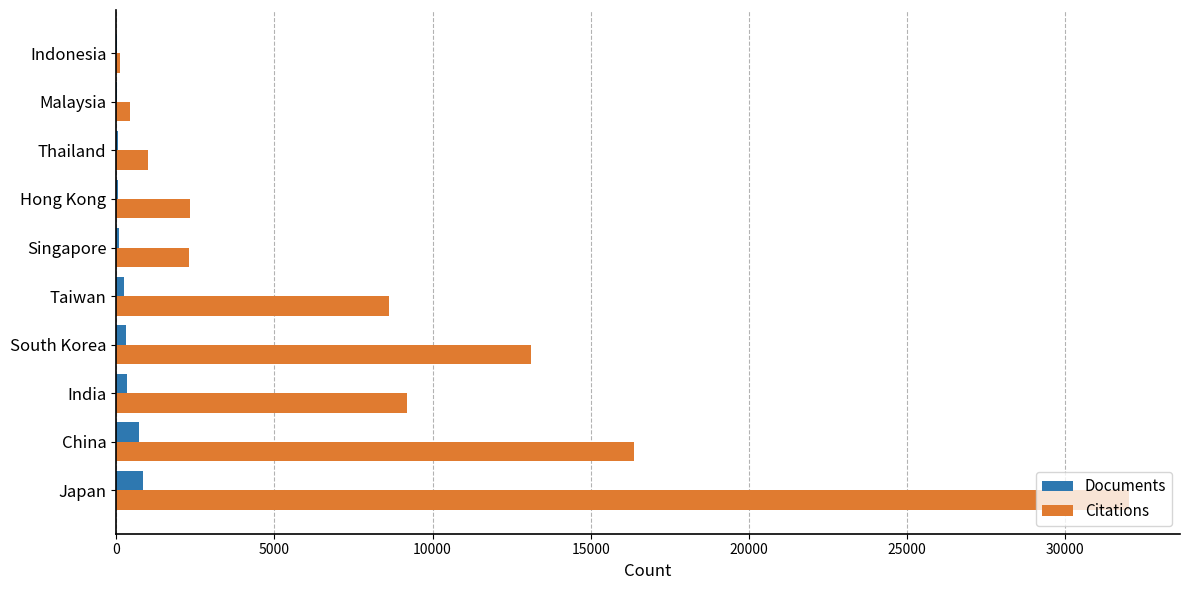

Is the value of Documents at South Korea greater than the value of Citations at China?

No